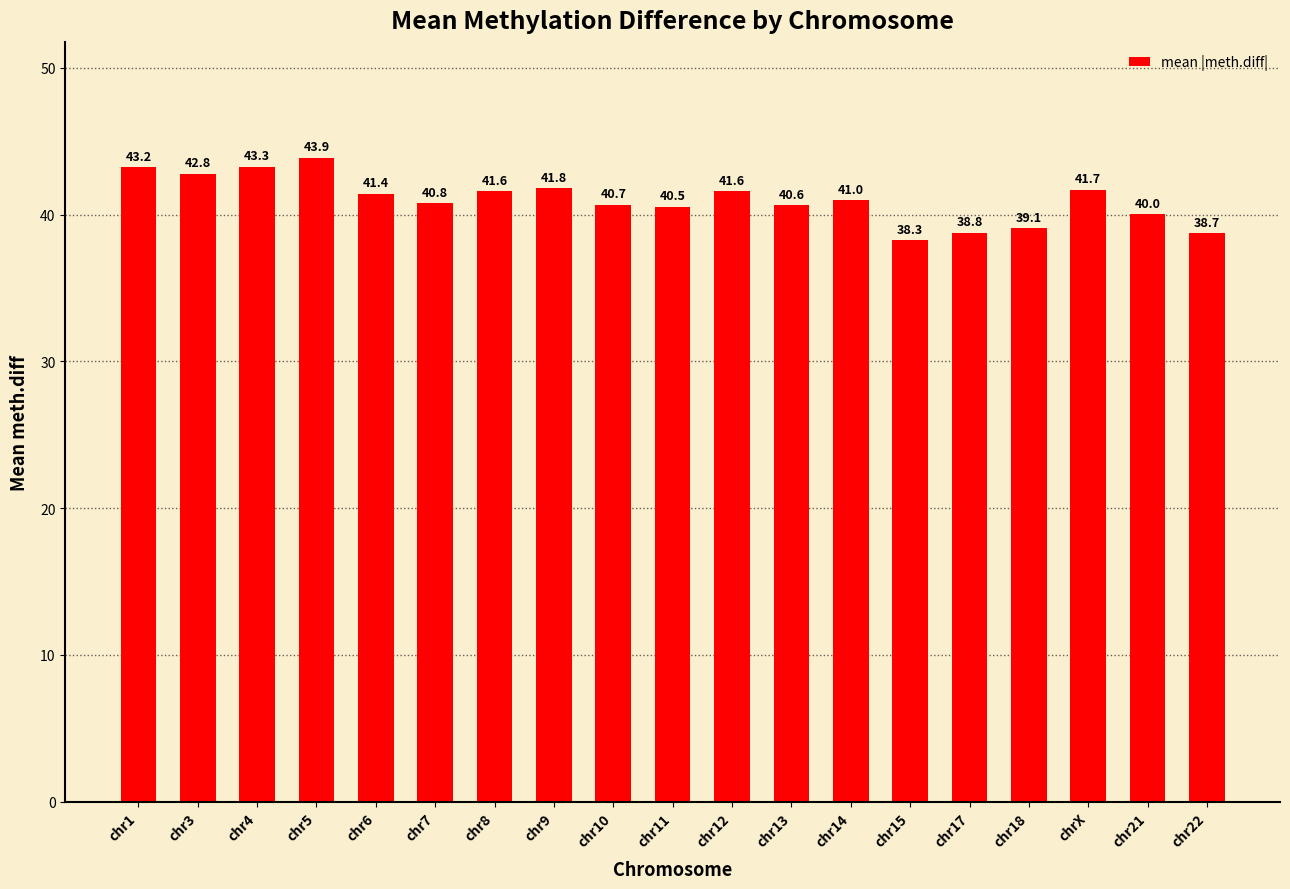

At which label does the data first exceed 40?

chr1